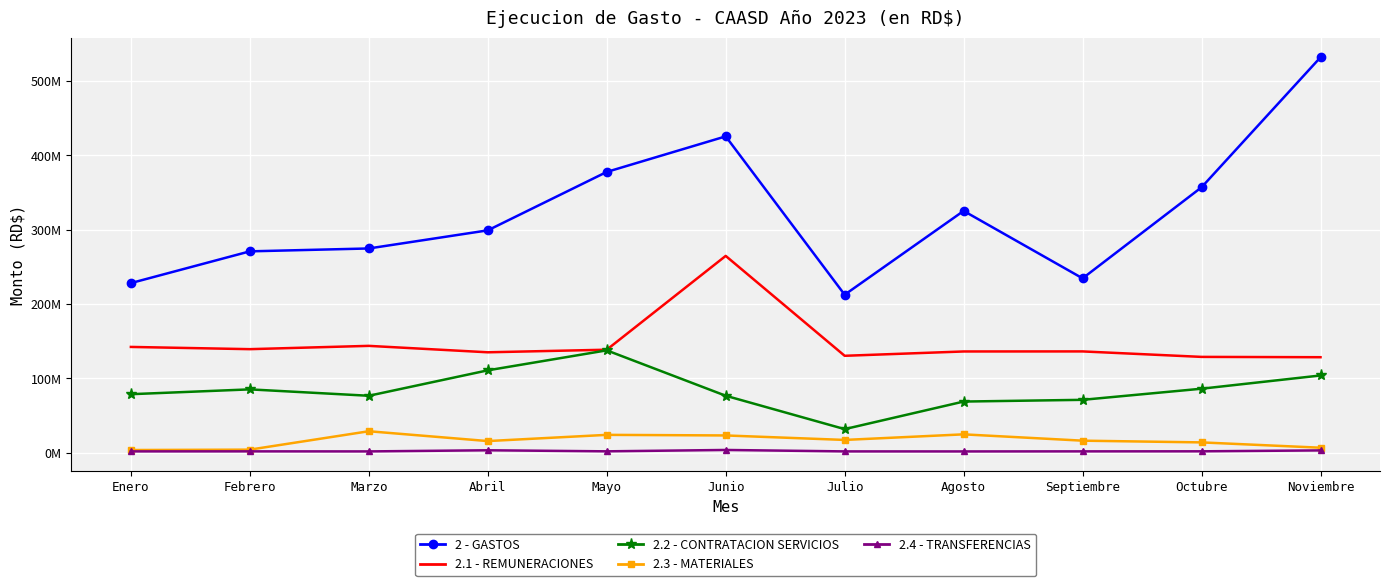

The 2.3 - MATERIALES series shows 24146554.0 at Mayo. True or false?

True